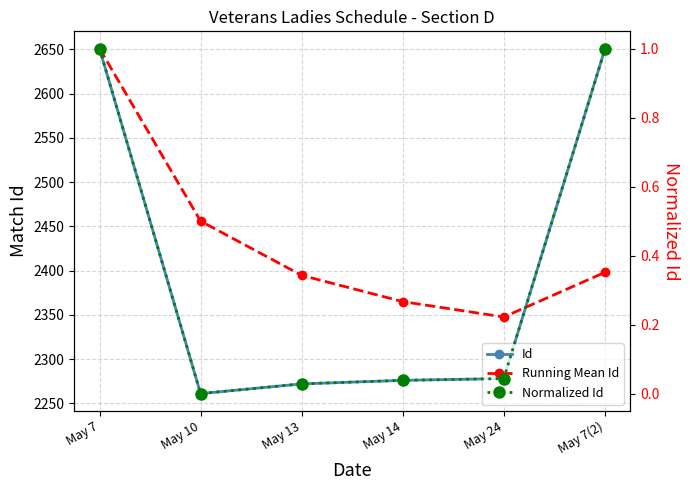

Where is Id nearest to the value 2456?

May 24